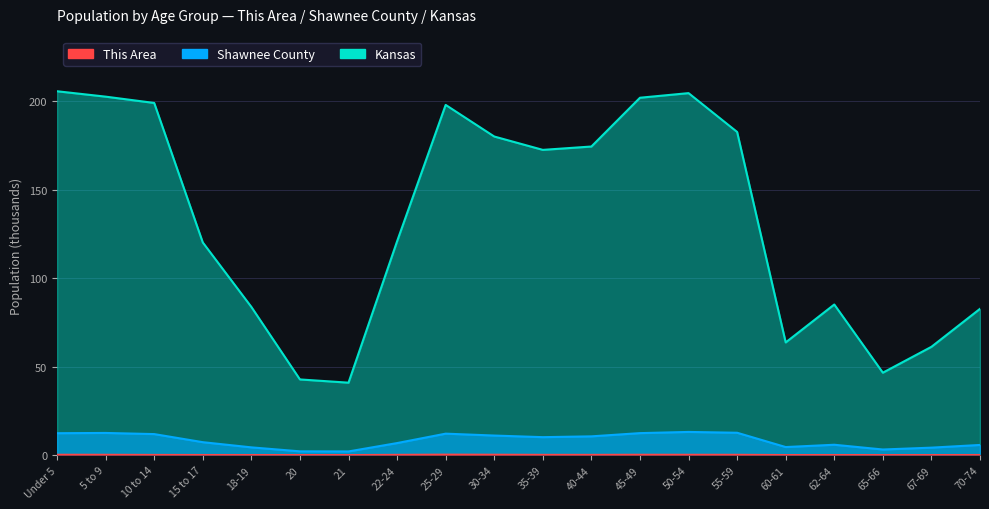

Which series has the widest spread of values?

Kansas